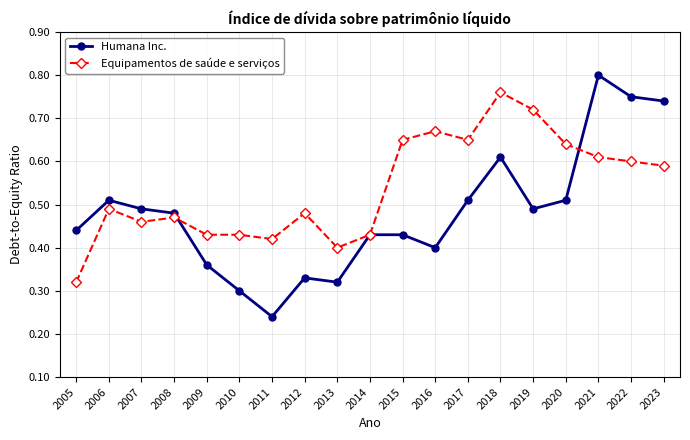

At how many categories does at least one series exceed 0?

19